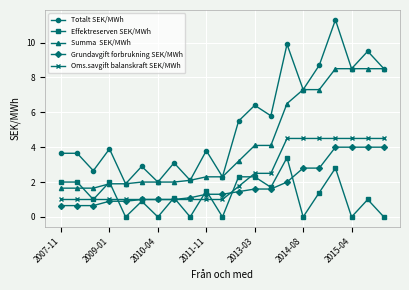

What is the greatest value displayed?

11.3